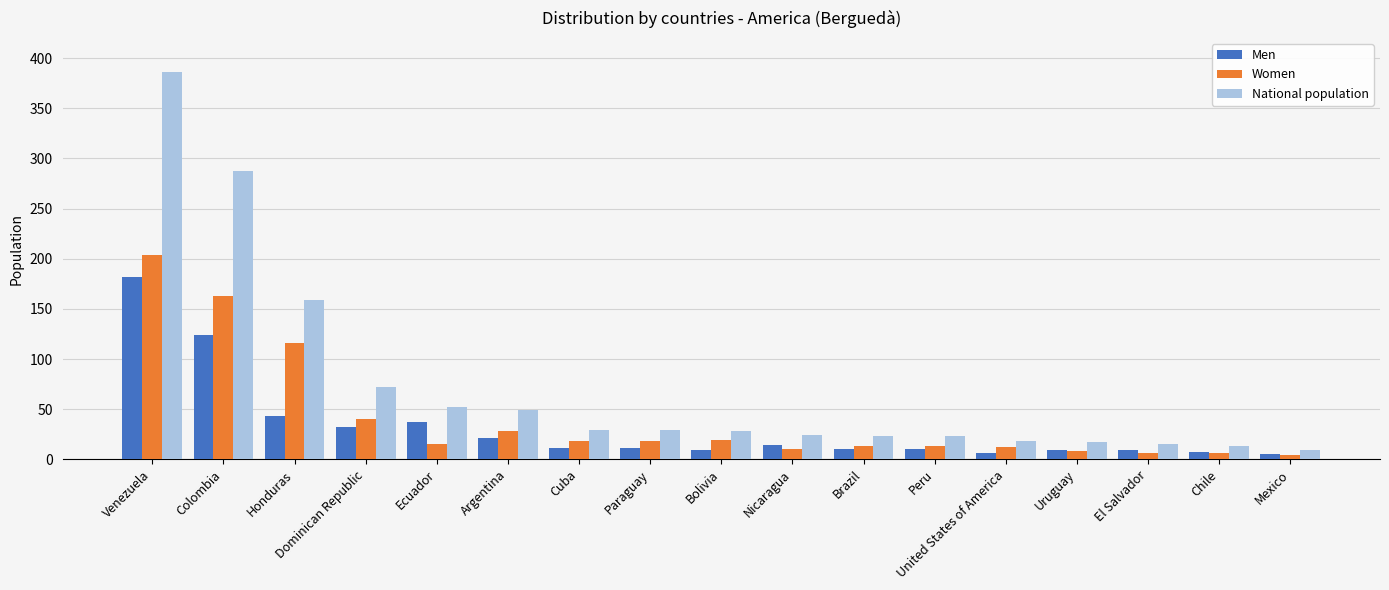

Count the number of data series in this chart.

3